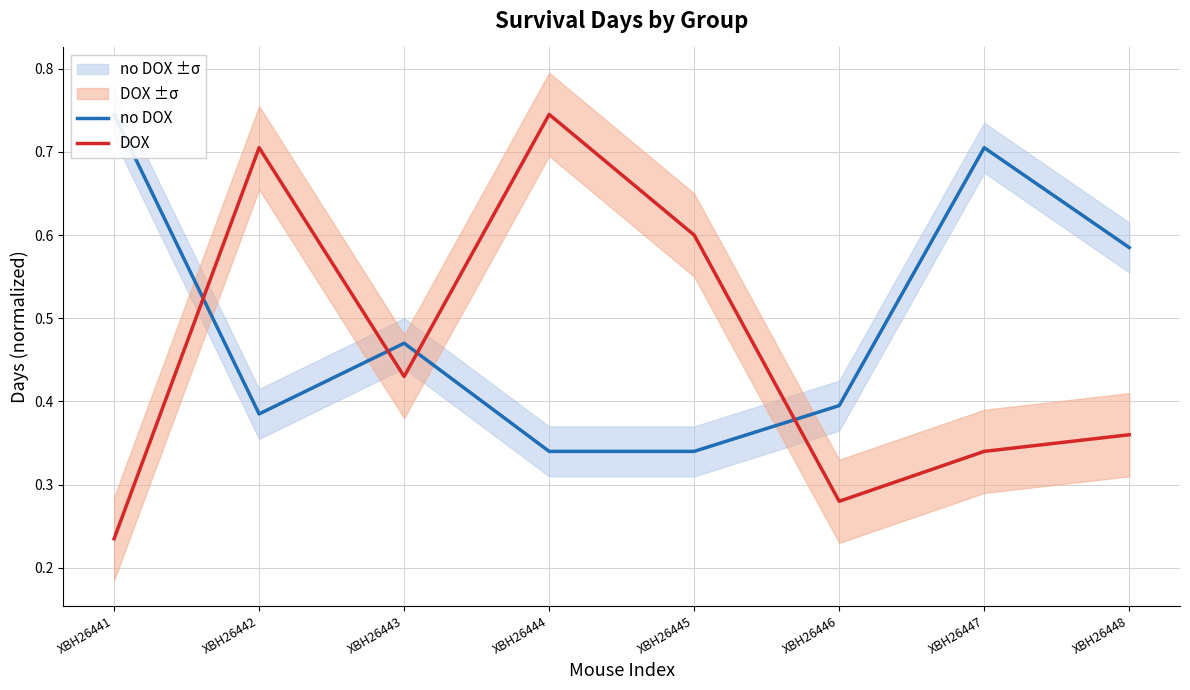

Between XBH26442 and XBH26446, which series saw the biggest shift?

DOX